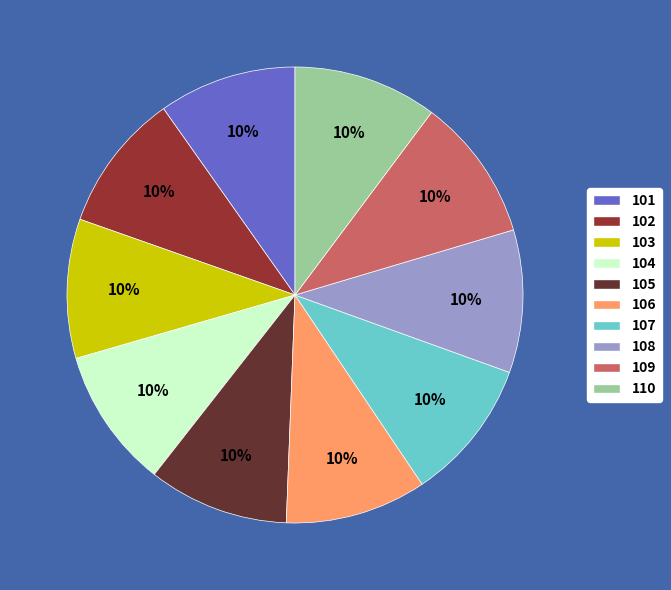

How many segments does this pie chart have?

10